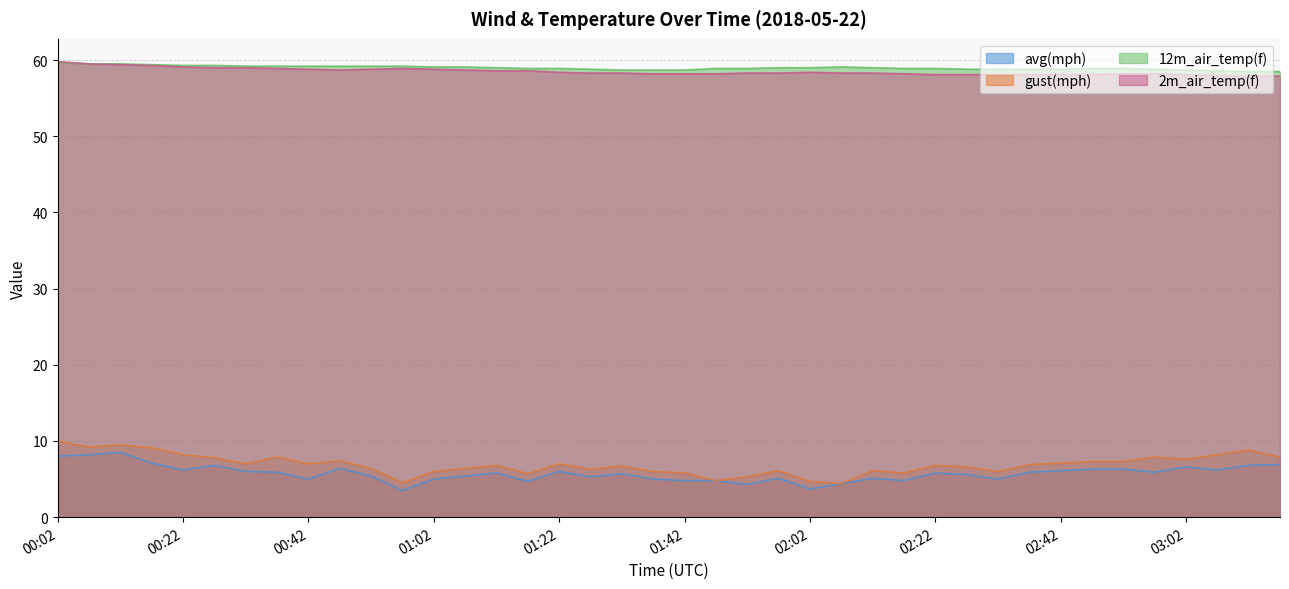

What is the label of the 7th point from the right?

02:47